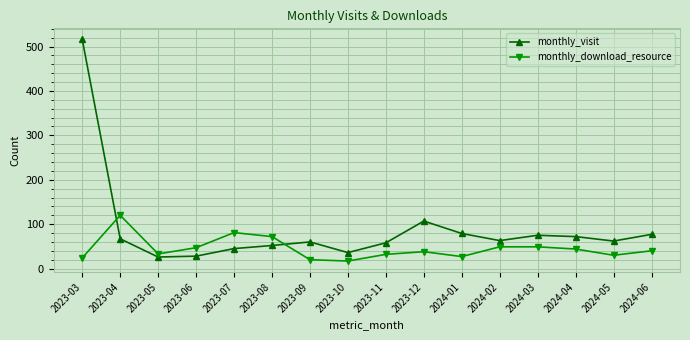

What are all the series names shown in the legend?

monthly_visit, monthly_download_resource